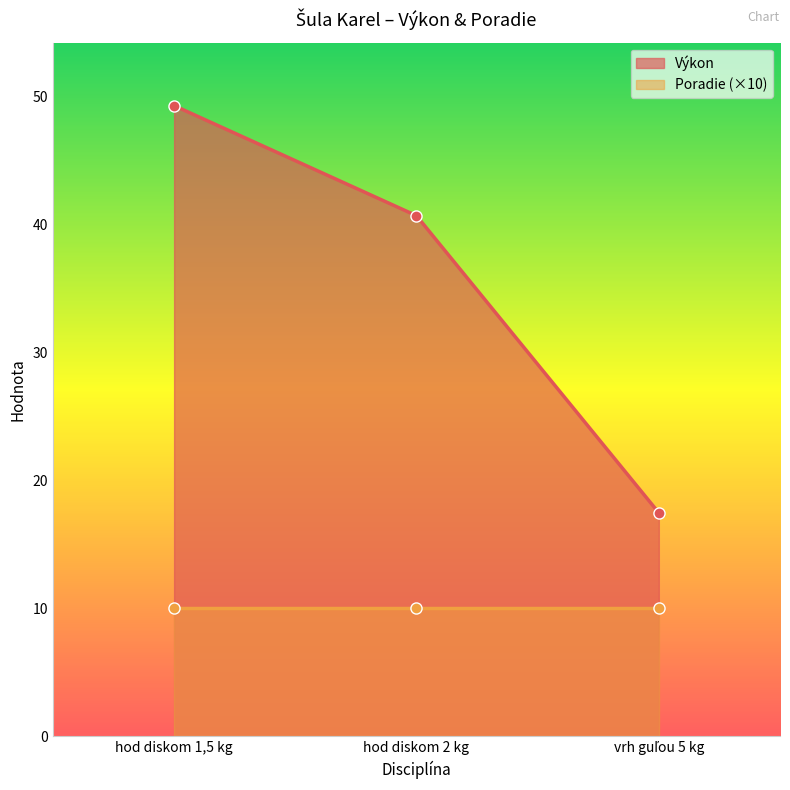

What is the sum of all values?

107.4